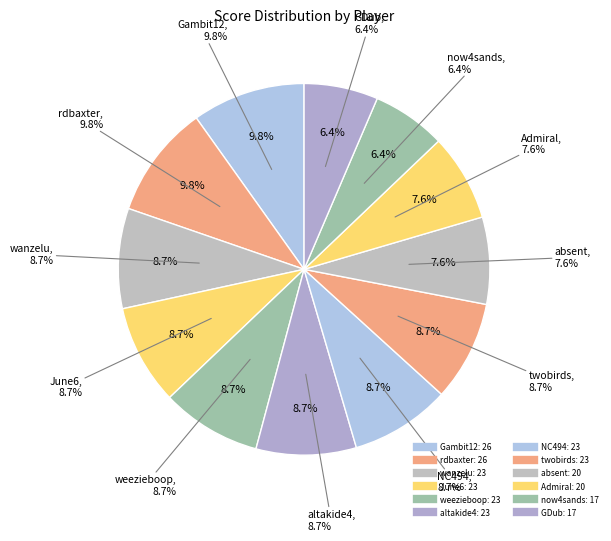

Is there any slice that represents more than half of the pie?

No